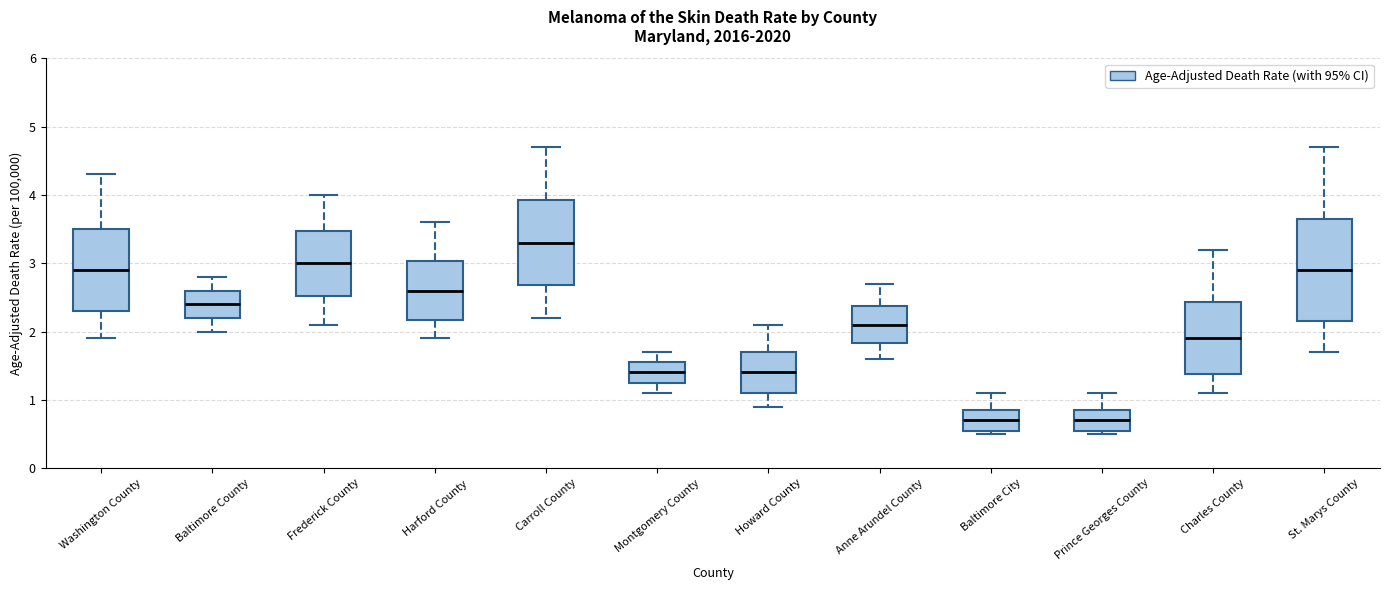

Where is the lower edge of the box for St. Marys County on the y-axis? The values are not printed on the chart, so give them approximately, as read against the axis.

2.2